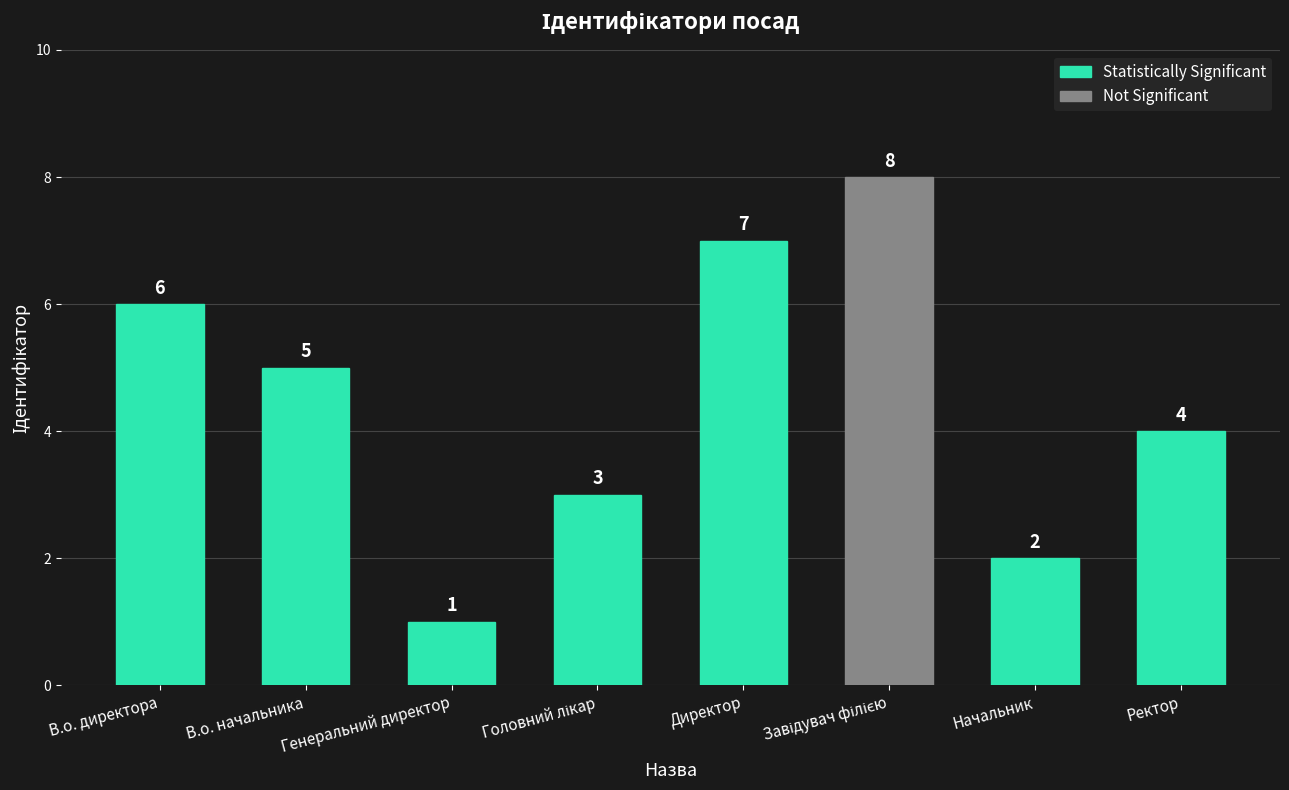

Which has a higher value, Ректор or В.о. начальника?

В.о. начальника